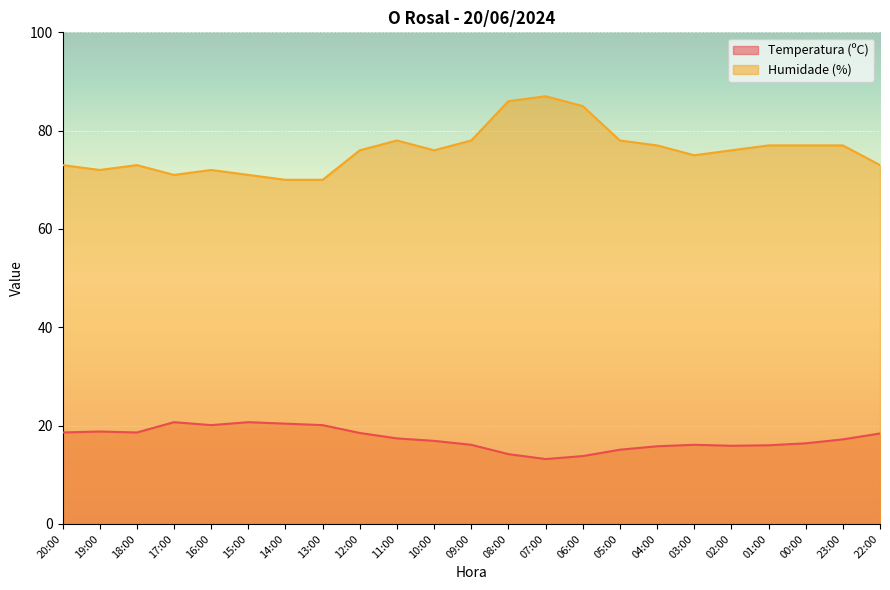

The value of Temperatura (ºC) at 10:00 is 16.9. True or false?

True